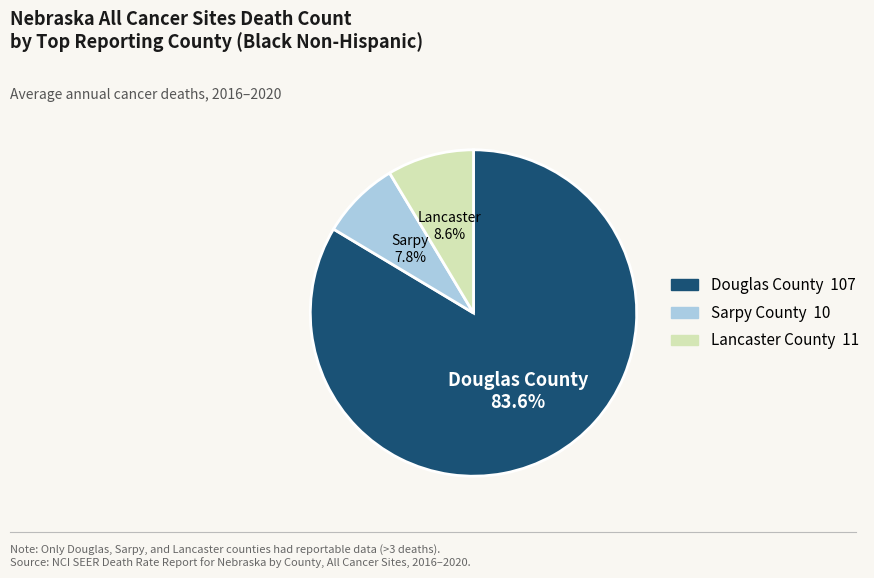

Does Douglas County account for over 50% of the chart?

Yes